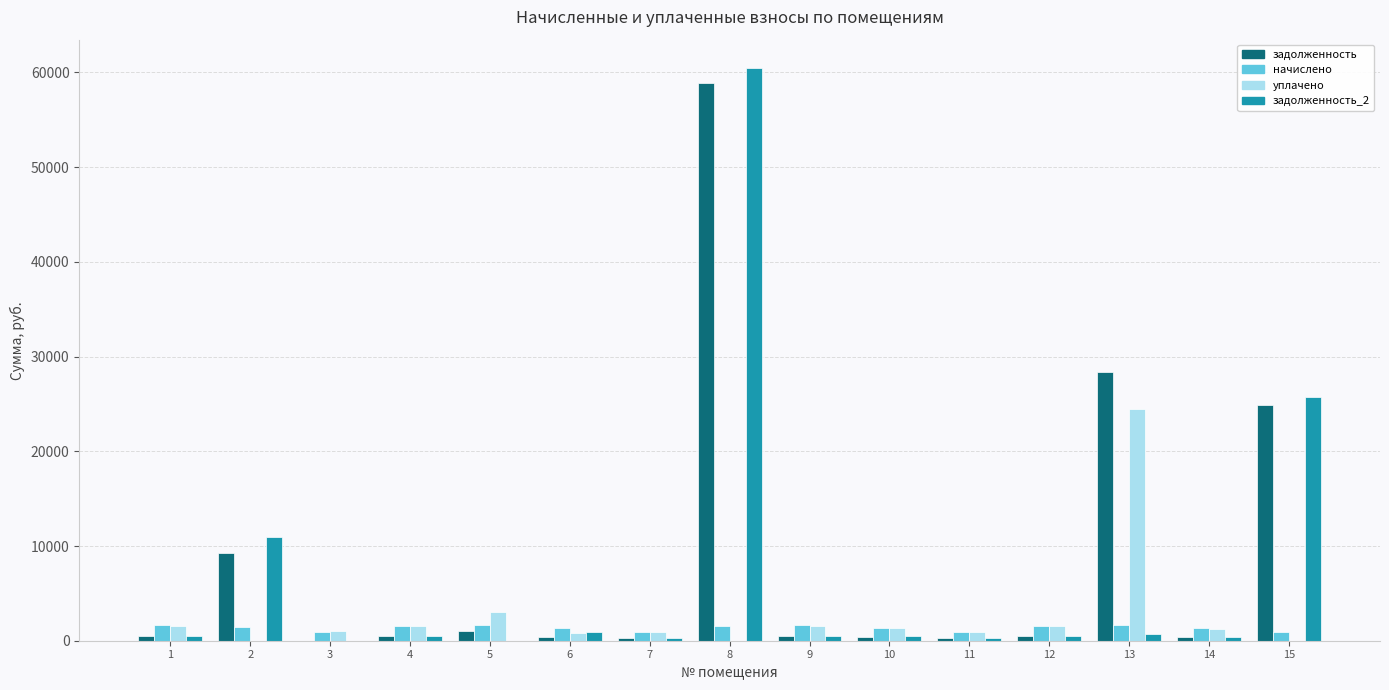

What is the highest value of the задолженность series?

58856.7